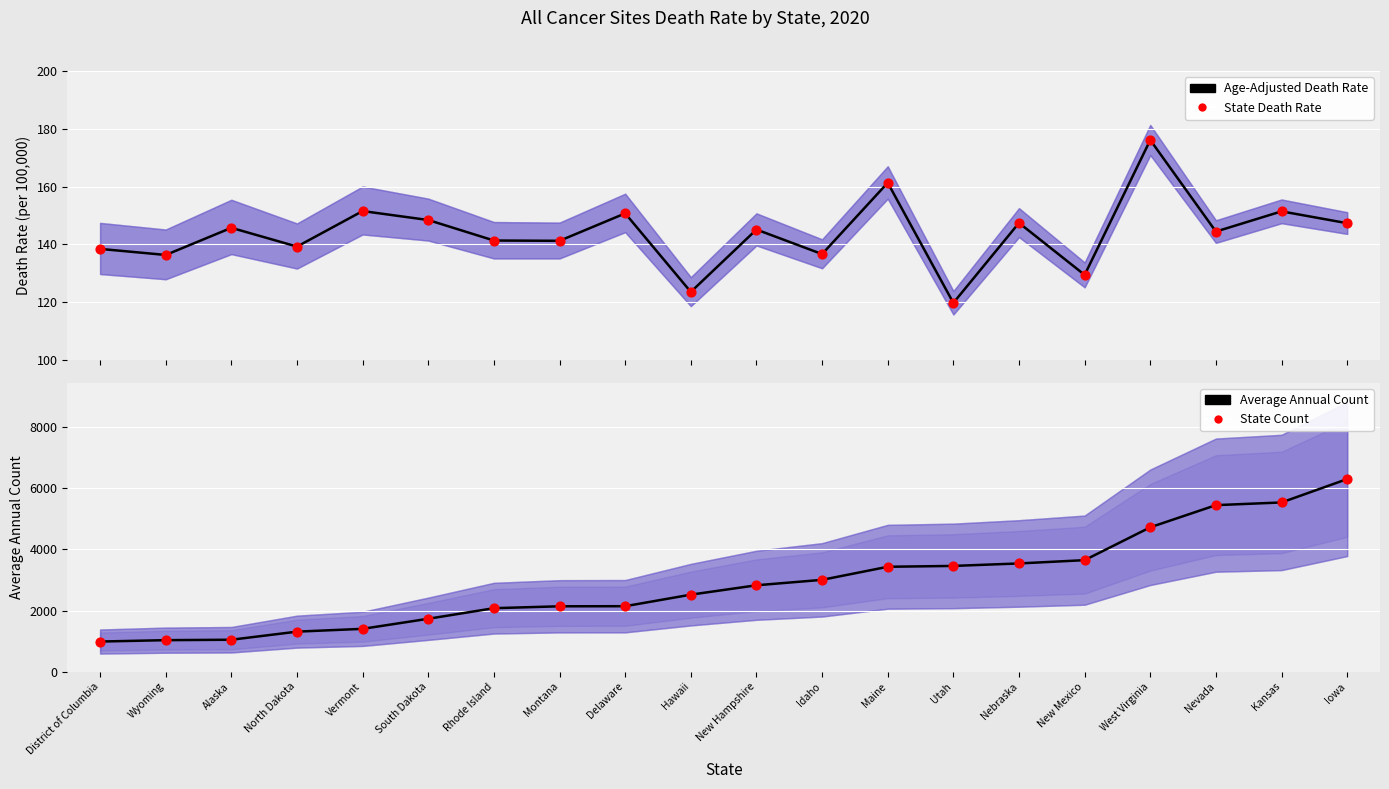

Which series has the largest total across all categories?

Average Annual Count